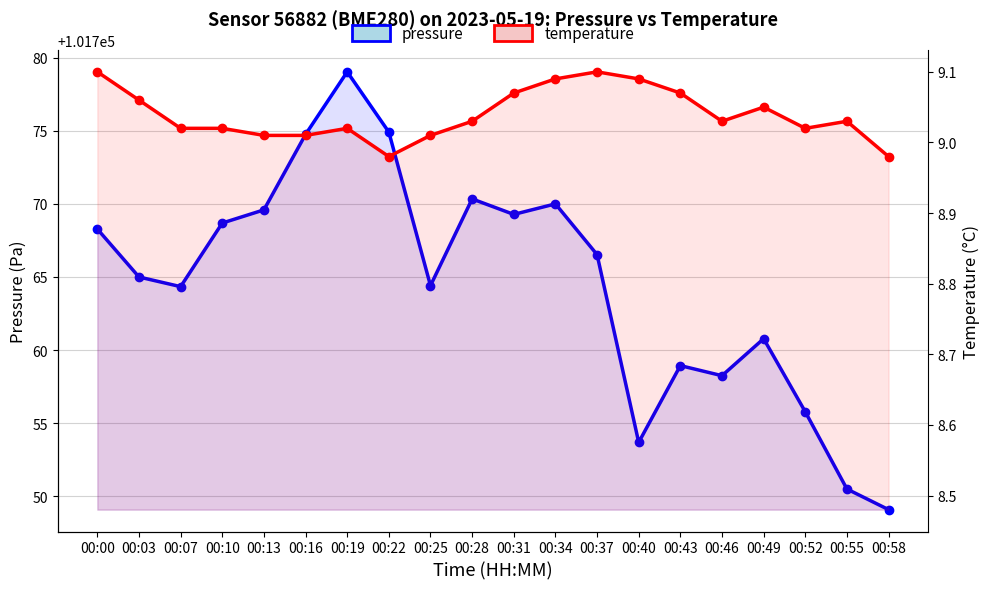

At 00:13, list the series in order from largest to smallest.

pressure, temperature